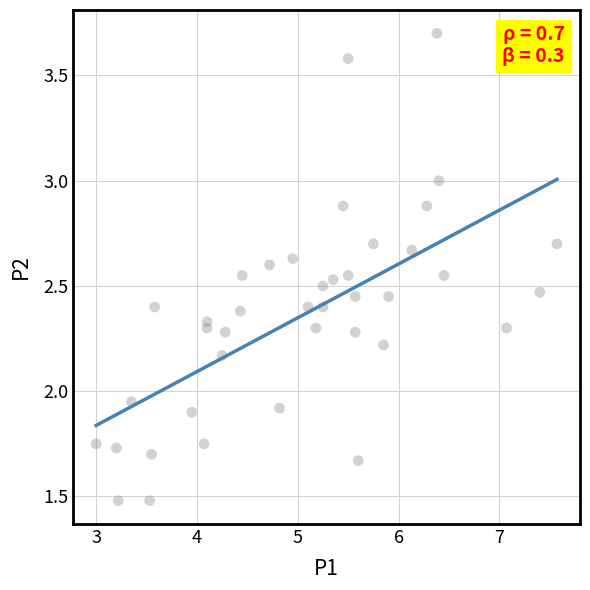

What is the range of X values (max minus min)?

4.6